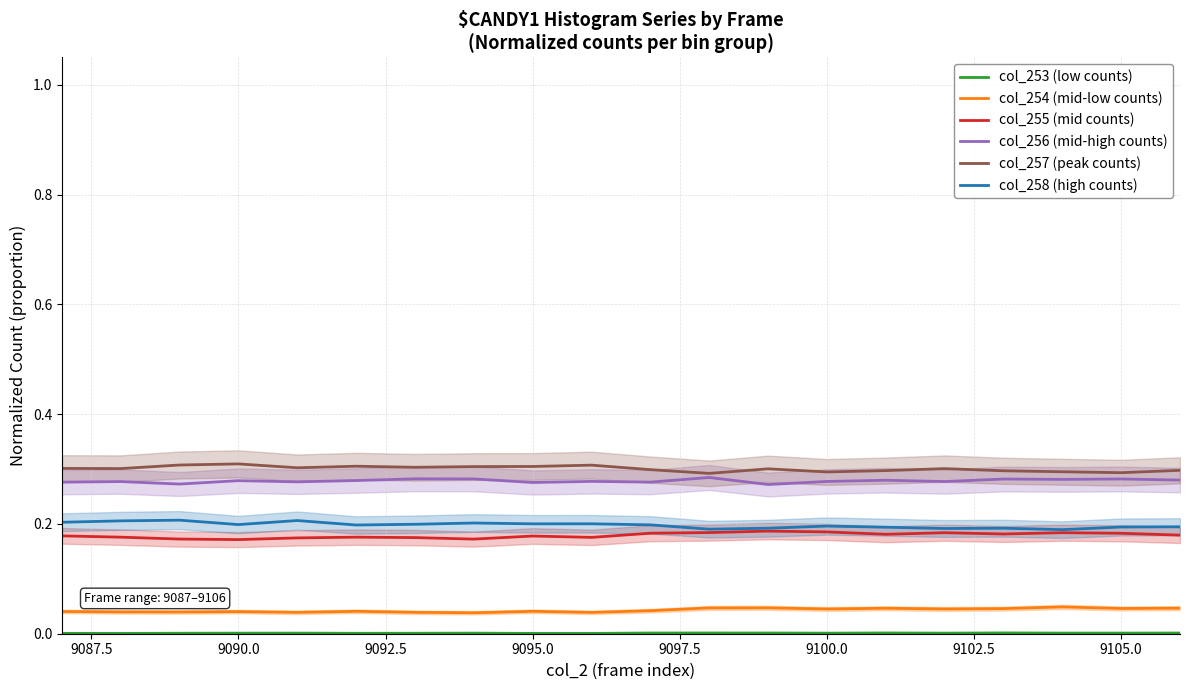

True or false: col_257 (peak counts) and col_254 (mid-low counts) intersect in this chart.

False